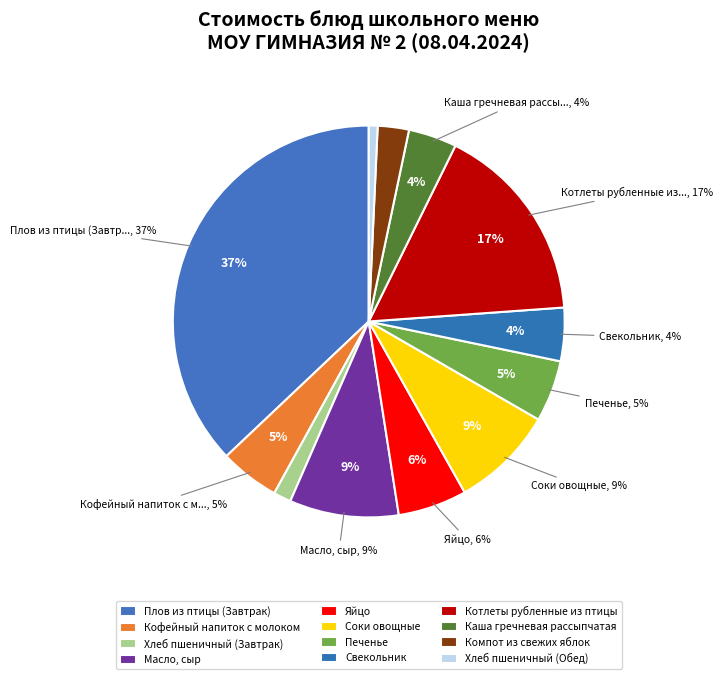

What is the smallest slice in the pie chart?

Хлеб пшеничный (Обед)